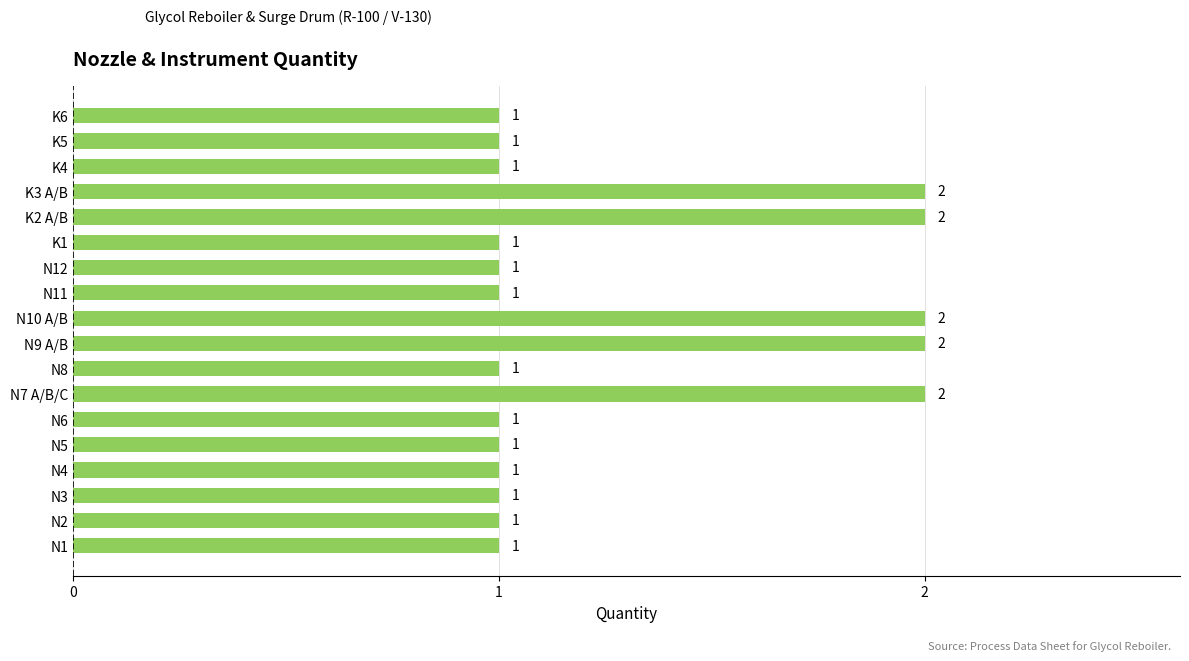

How many distinct data groups are displayed?

1